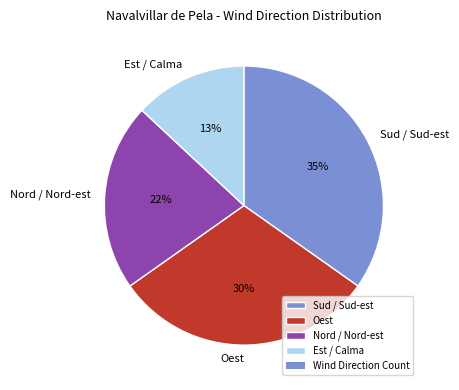

Which category has the biggest portion of the pie?

Sud / Sud-est